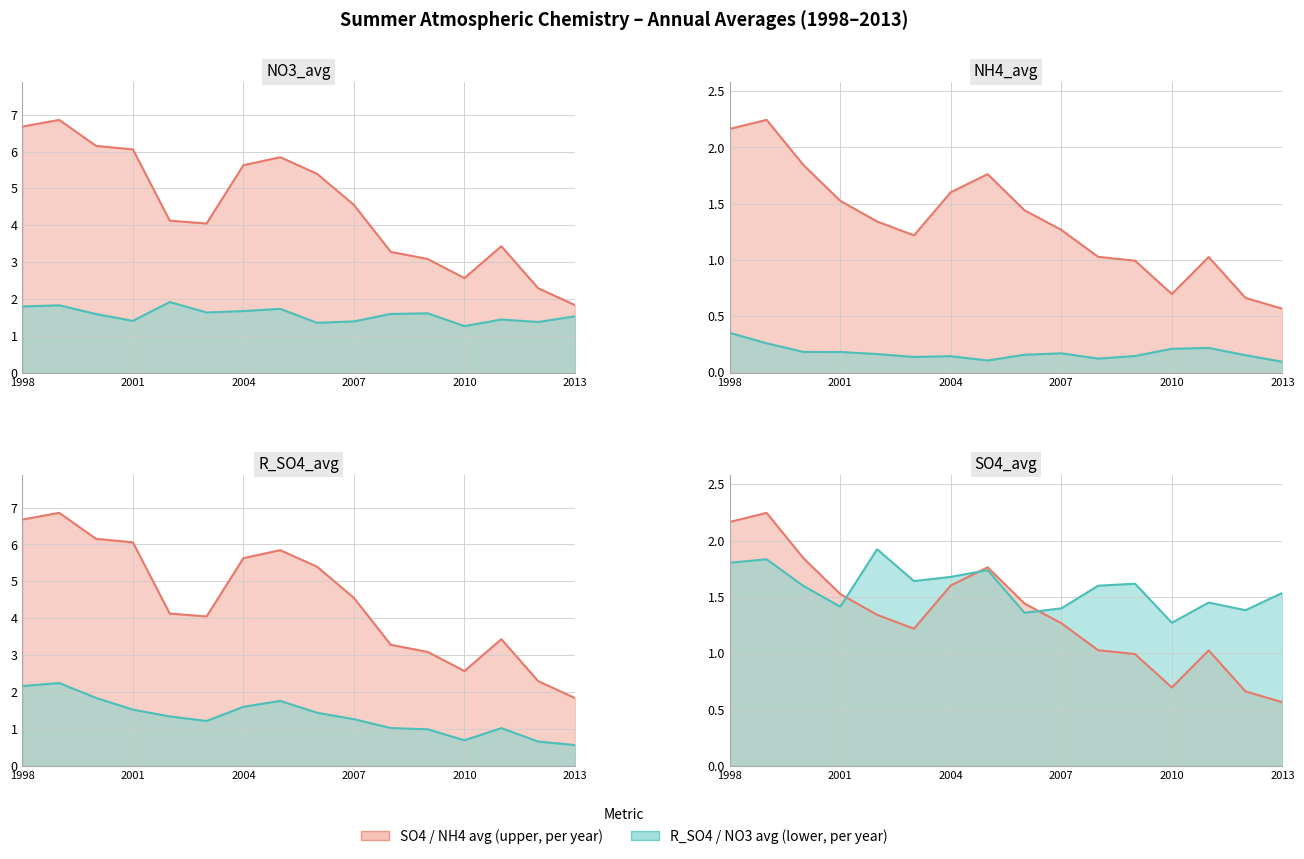

Rank the series at 2007 from lowest to highest value.

NO3_avg, NH4_avg, R_SO4_avg, SO4_avg